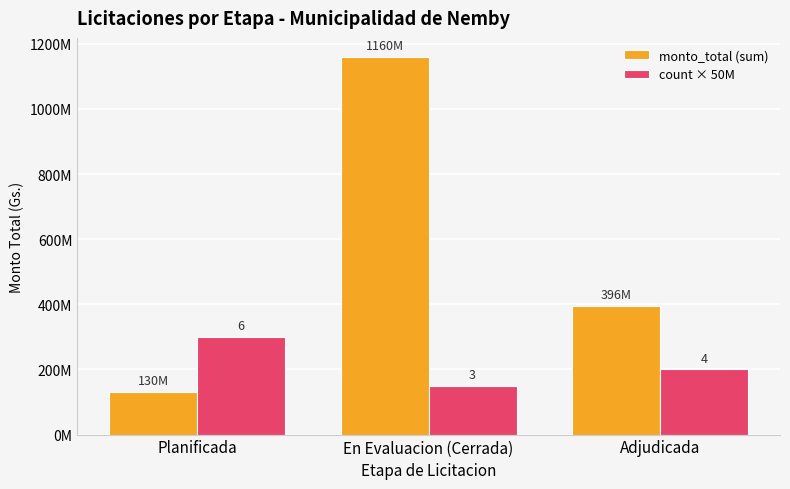

What are all the series names shown in the legend?

monto_total (sum), count × 50M